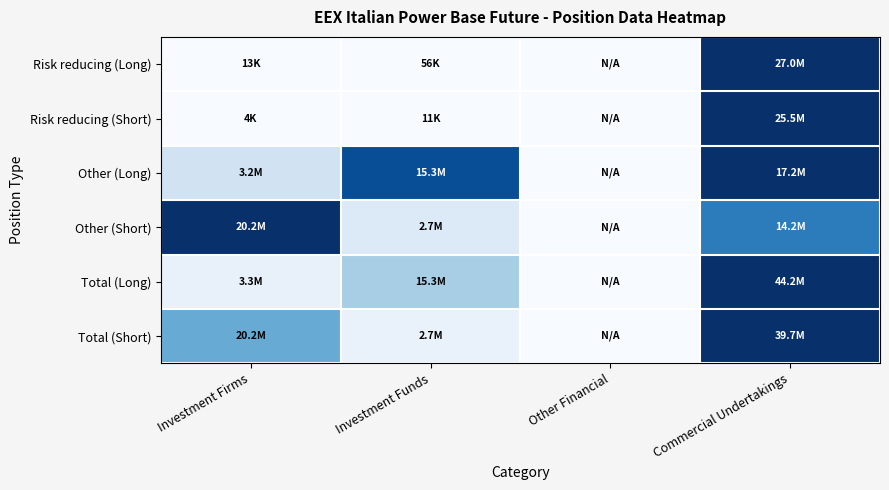

Reading left to right, extract all data points from this chart.

Risk reducing (Long): Investment Firms=0.0	Investment Funds=0.0	Other Financial=0.0	Commercial Undertakings=1.0
Risk reducing (Short): Investment Firms=0.0	Investment Funds=0.0	Other Financial=0.0	Commercial Undertakings=1.0
Other (Long): Investment Firms=0.2	Investment Funds=0.9	Other Financial=0.0	Commercial Undertakings=1.0
Other (Short): Investment Firms=1.0	Investment Funds=0.1	Other Financial=0.0	Commercial Undertakings=0.7
Total (Long): Investment Firms=0.1	Investment Funds=0.3	Other Financial=0.0	Commercial Undertakings=1.0
Total (Short): Investment Firms=0.5	Investment Funds=0.1	Other Financial=0.0	Commercial Undertakings=1.0